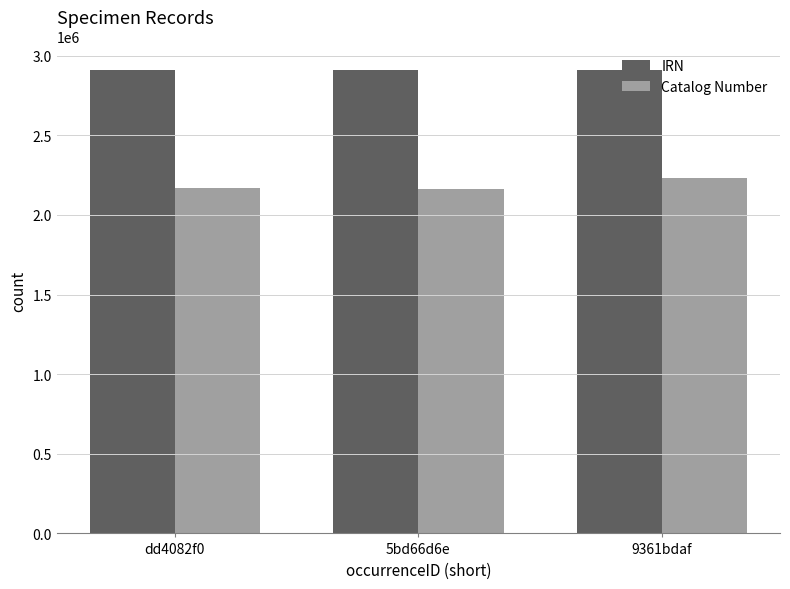

Count the number of categories in the chart.

3